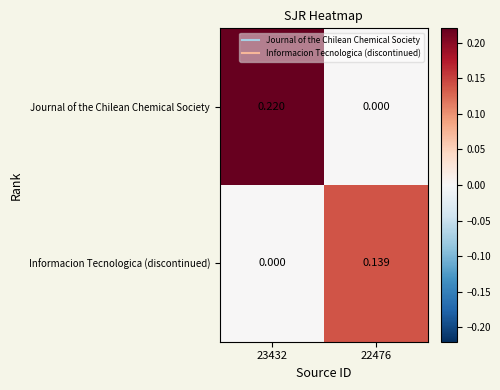

At 22476, list the series in order from smallest to largest.

Journal of the Chilean Chemical Society, Informacion Tecnologica (discontinued)